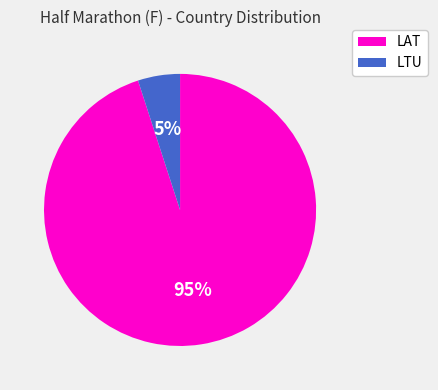

To the nearest percent, what is the average slice percentage?

50%